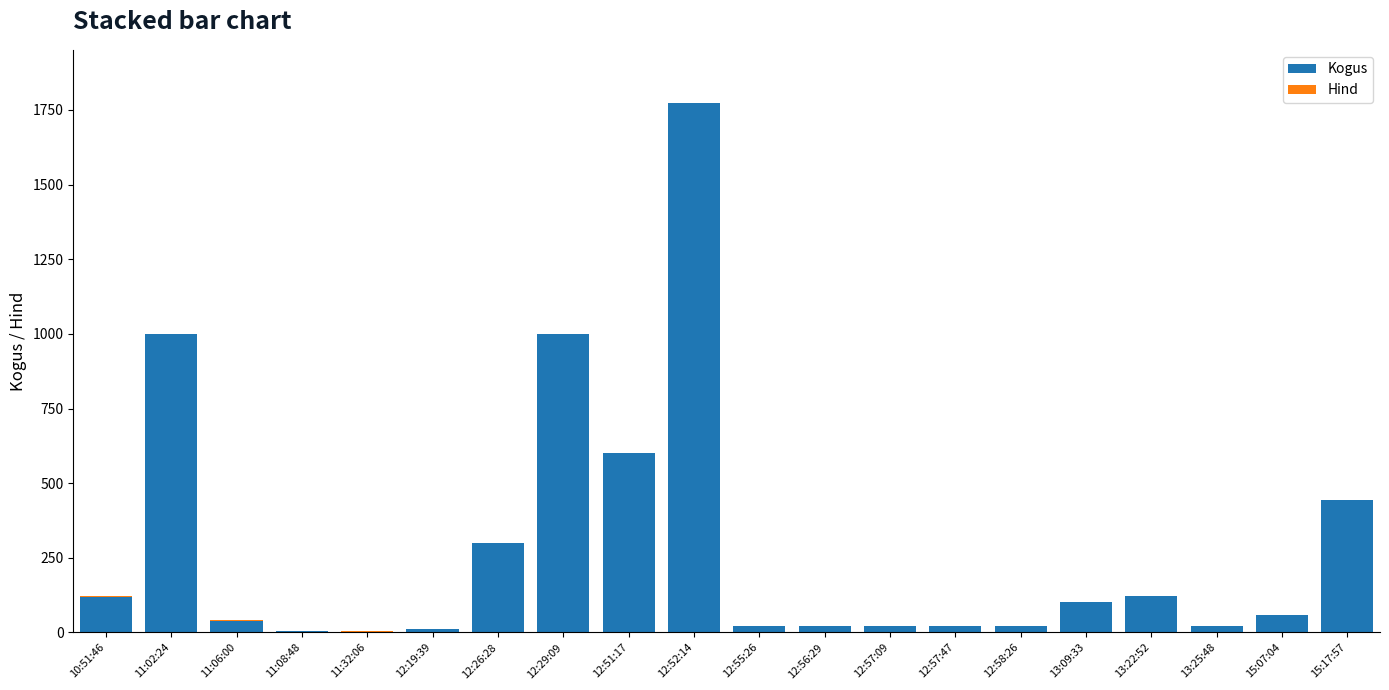

How many distinct data groups are displayed?

2